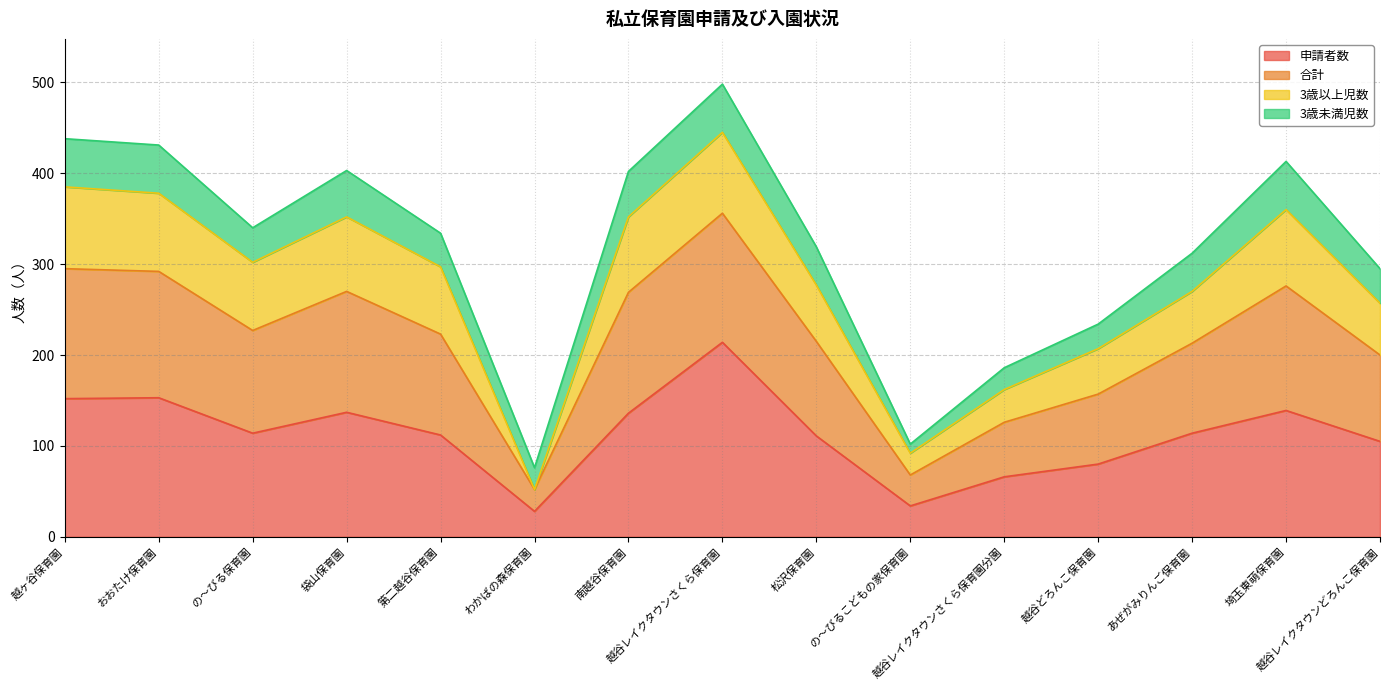

Does the chart have visible grid lines?

Yes